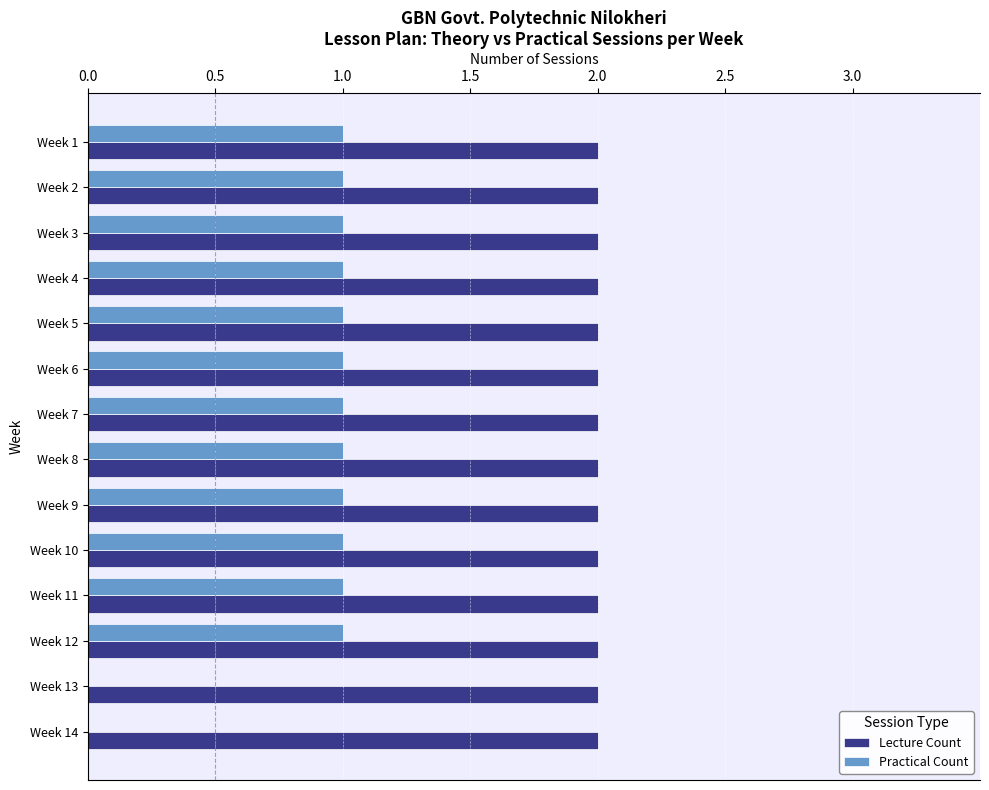

What is the sum of all Lecture Count values?

28